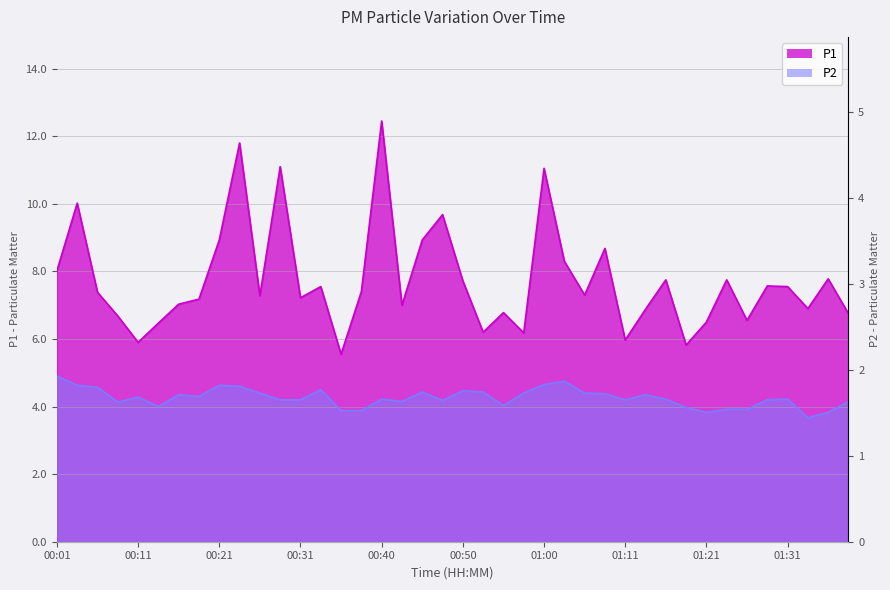

What are all the series names shown in the legend?

P1, P2